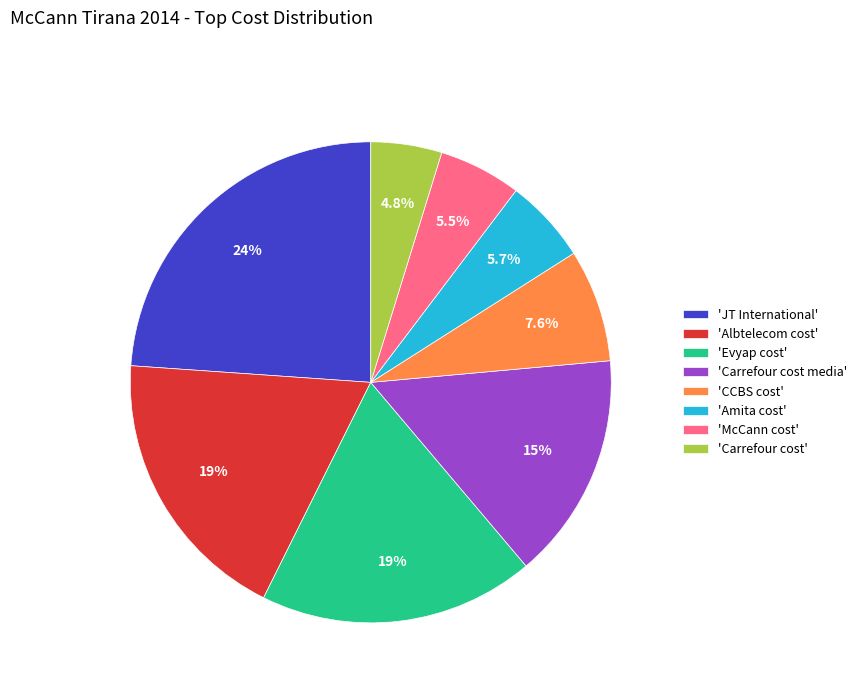

To the nearest percent, what is the difference between the largest and smallest slice percentages?

19%